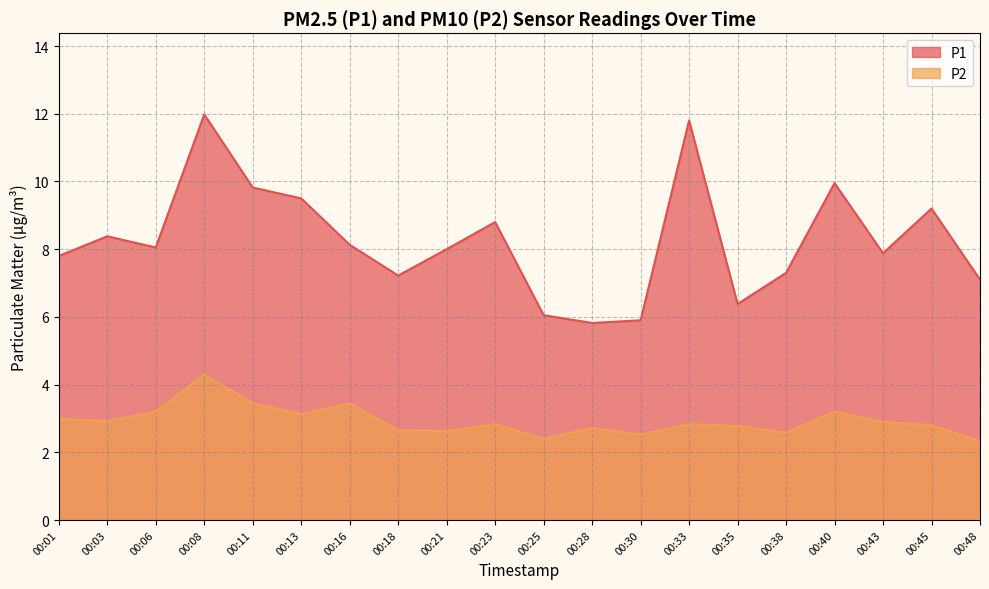

The value of P2 at 00:21 is 2.6. True or false?

True